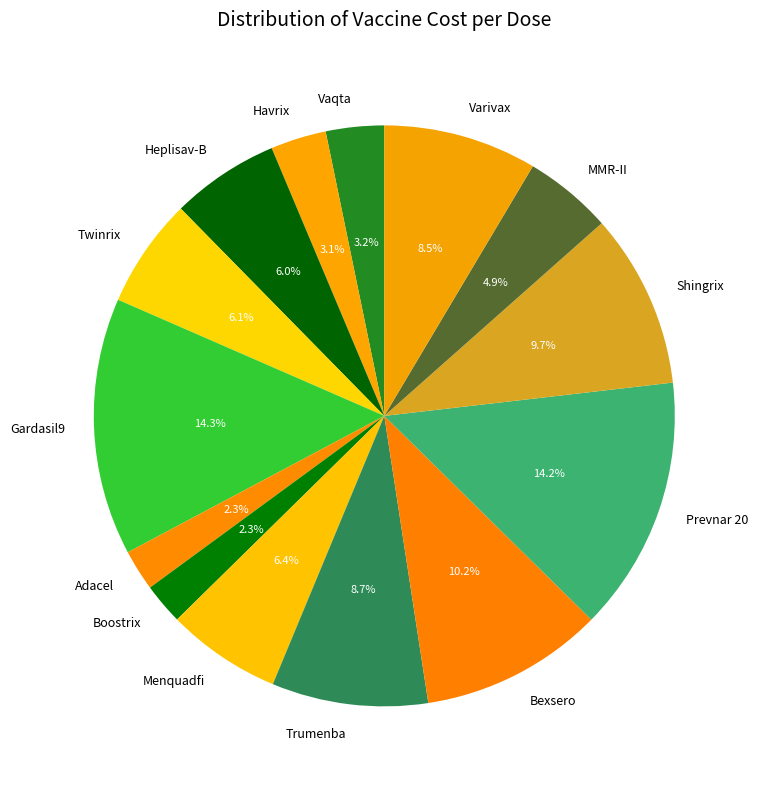

Is the sum of Bexsero and Vaqta greater than half?

No